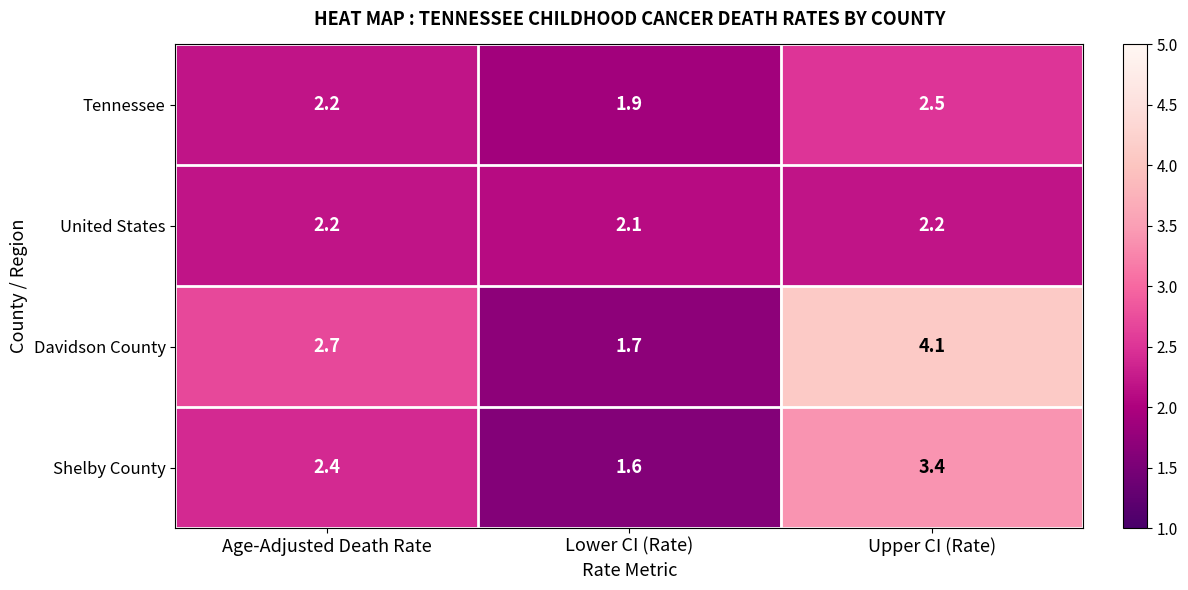

What is the sum of the Davidson County values at Upper CI (Rate) and Lower CI (Rate)?

5.8